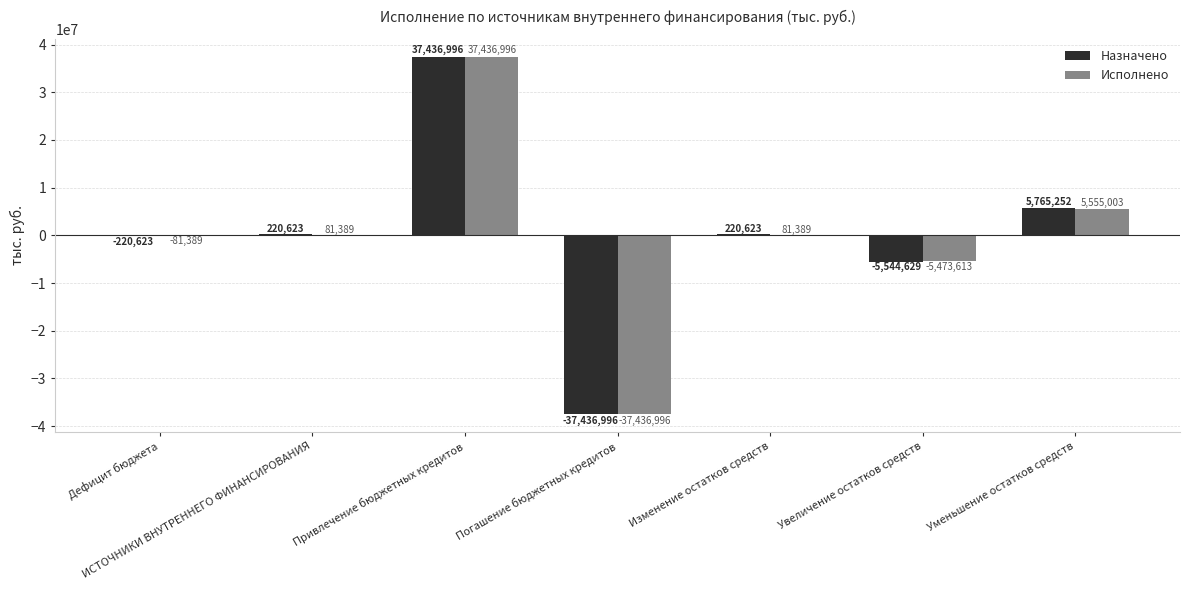

Where is Назначено nearest to the value 0?

Дефицит бюджета